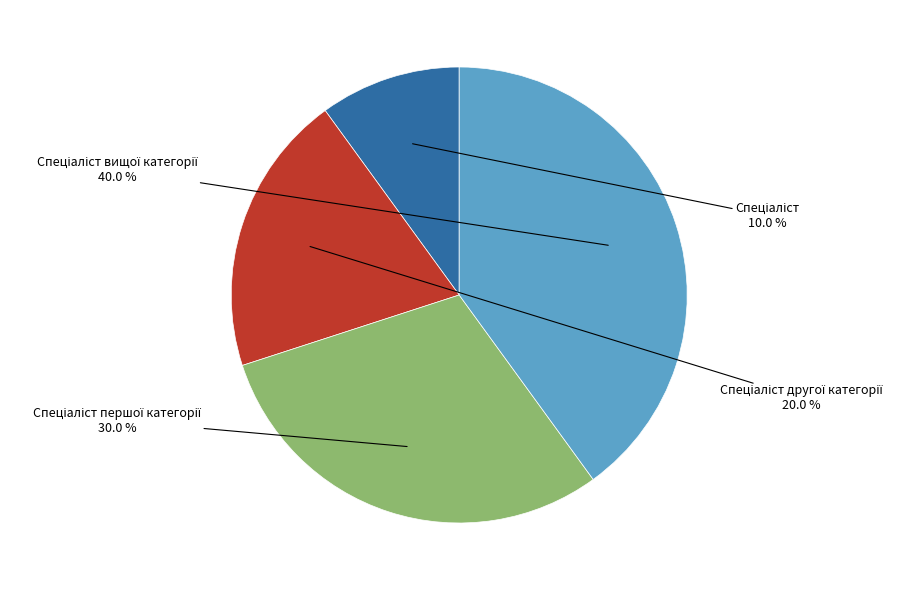

To the nearest percent, what is the average slice percentage?

25%